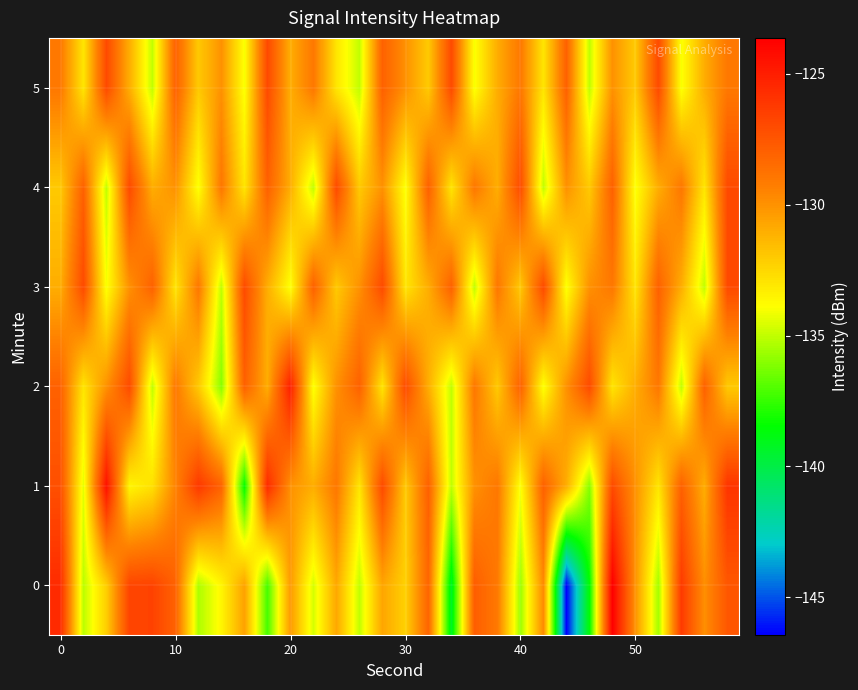

What is the greatest value displayed?

-123.6